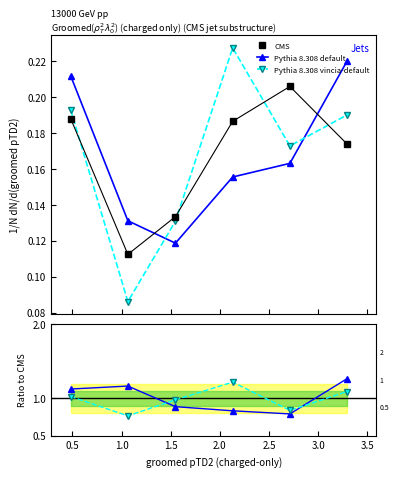

In CMS, how many points are lower than both neighbors (excluding endpoints)?

1